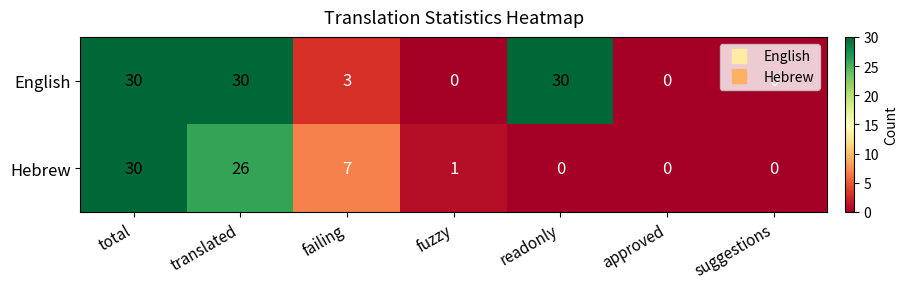

What is the difference between the second highest and second lowest values in the Hebrew series?

26